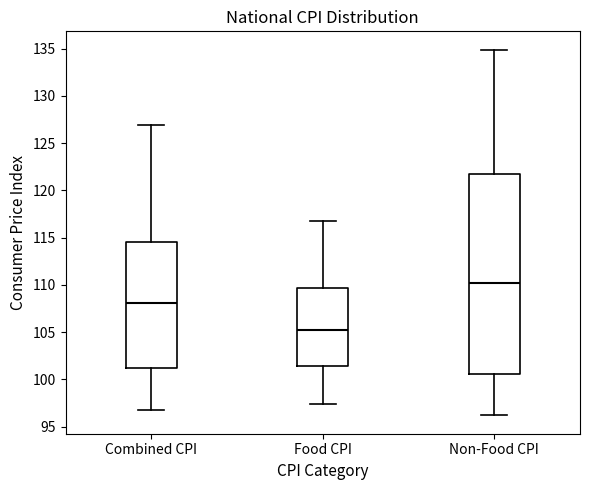

Reading left to right, transcribe this box plot: for each box, give where its median line is, the range the box spans, and where its two whiskers end, as read against the y-axis. The values are not printed on the chart, so give them approximately, as read against the axis.

Combined CPI: median 108.0, box 101.0 to 114.5, whiskers 97.0 to 127.0
Food CPI: median 105.5, box 101.5 to 109.5, whiskers 97.5 to 116.5
Non-Food CPI: median 110.0, box 100.5 to 121.5, whiskers 96.0 to 135.0